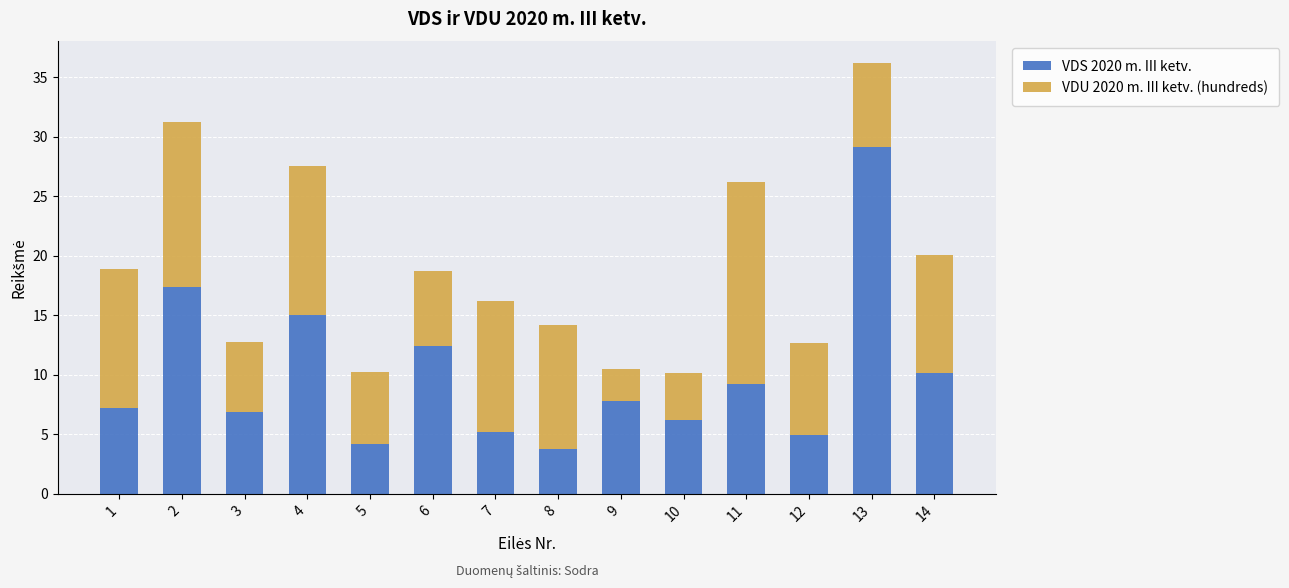

Are the bars grouped side by side (vs. stacked)?

No